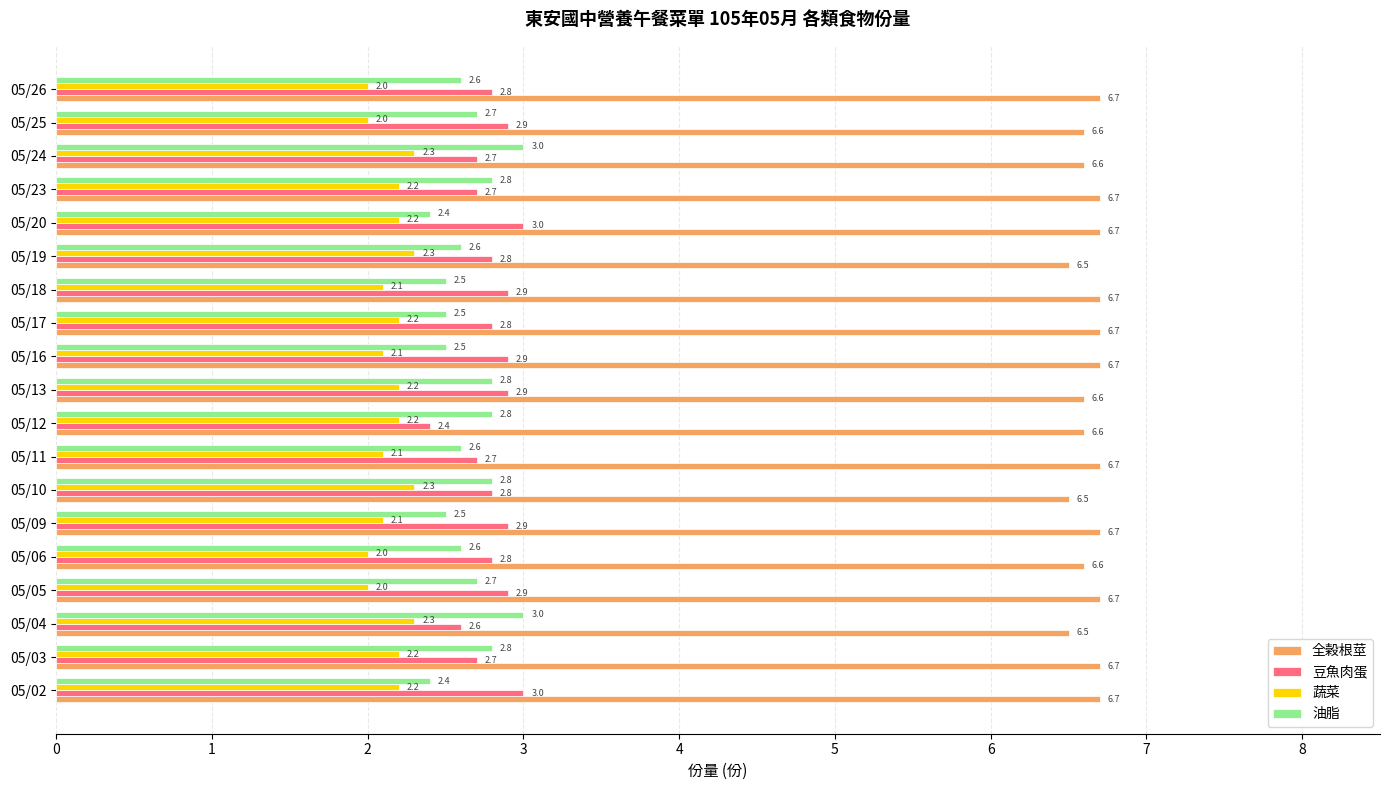

True or false: 油脂 has a value of 1.8 at 05/05.

False